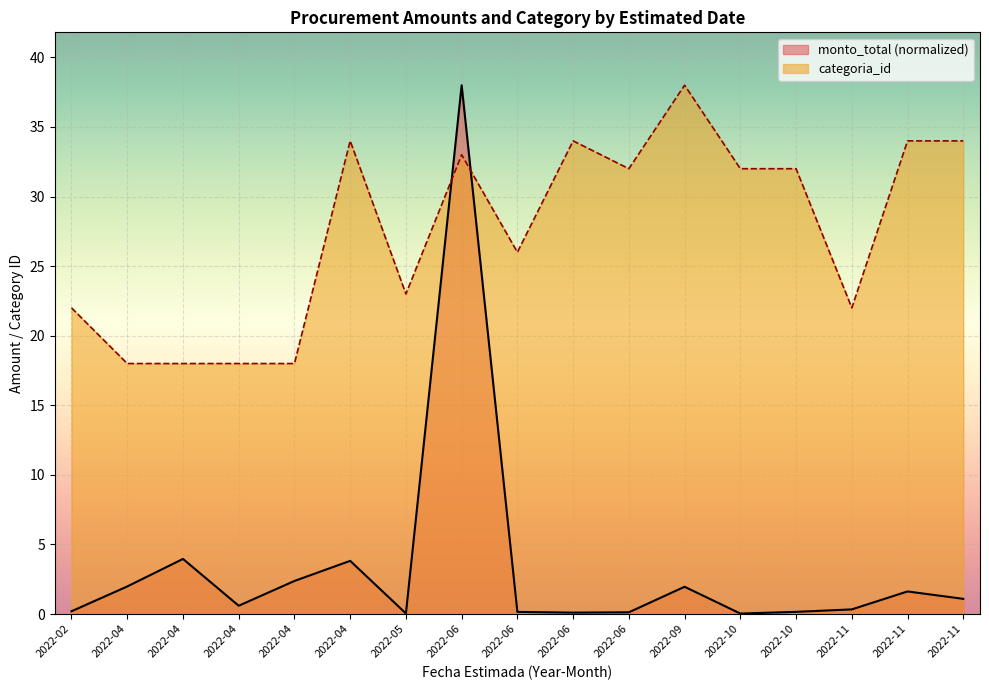

How many lines are shown in the chart?

2